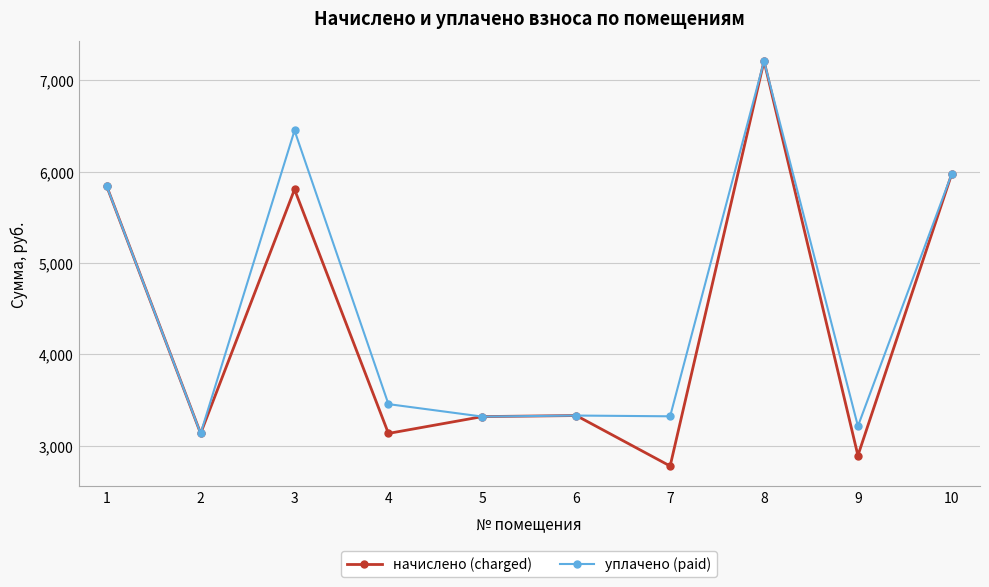

What is the difference between the maximum and minimum values in the уплачено (paid) series?

4078.1